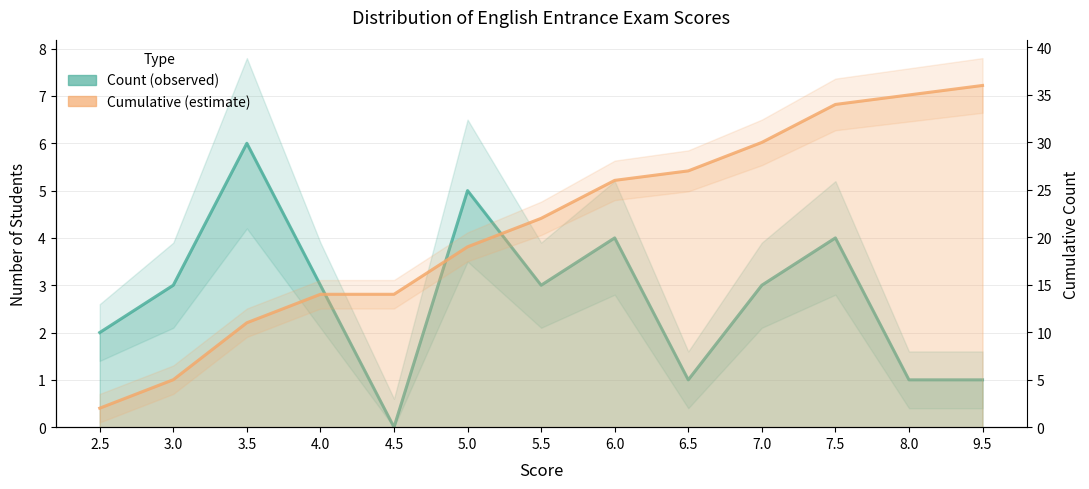

The Cumulative series shows 14 at 4.5. True or false?

True